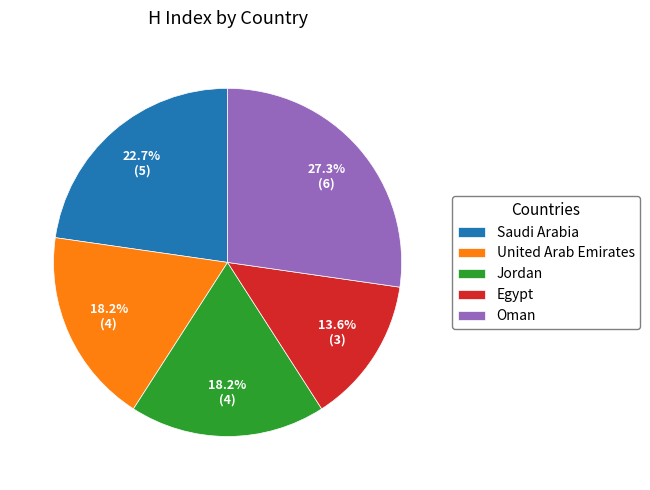

Which has a higher value, Jordan or Saudi Arabia?

Saudi Arabia